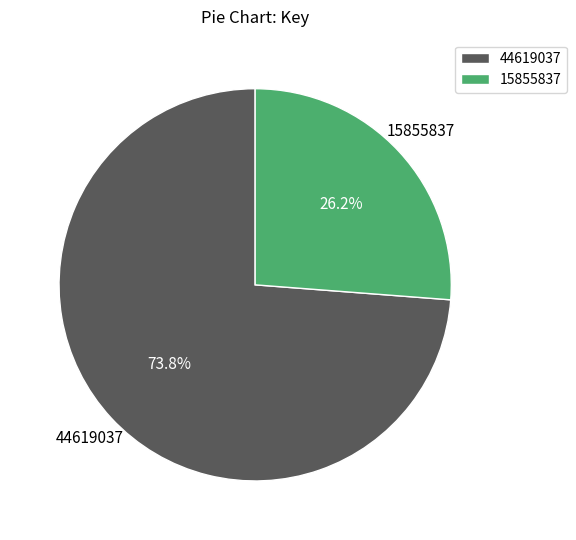

Which slice is the smallest?

15855837